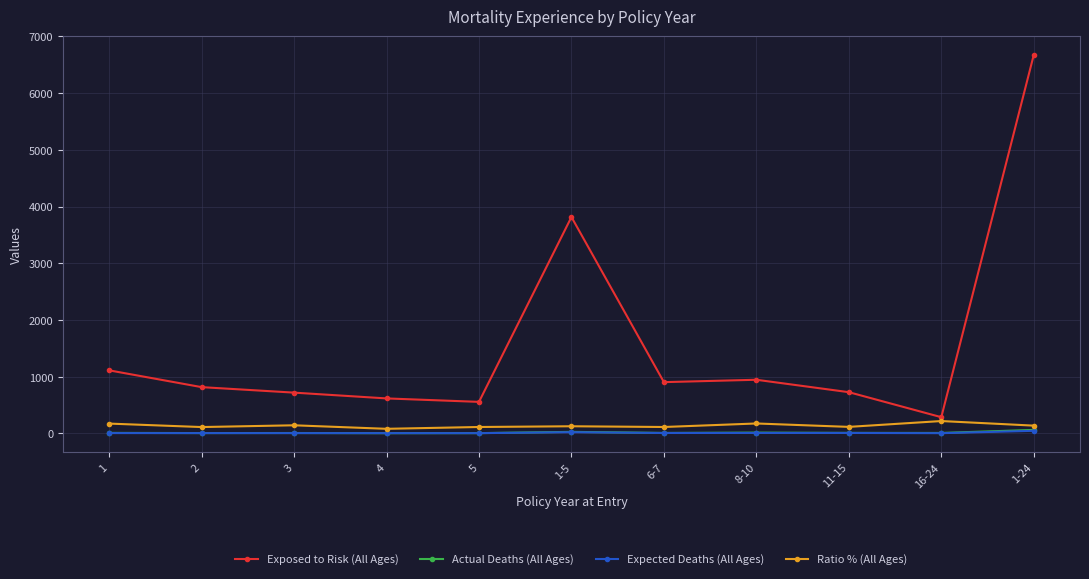

How many values in the Expected Deaths (All Ages) series exceed 4?

8